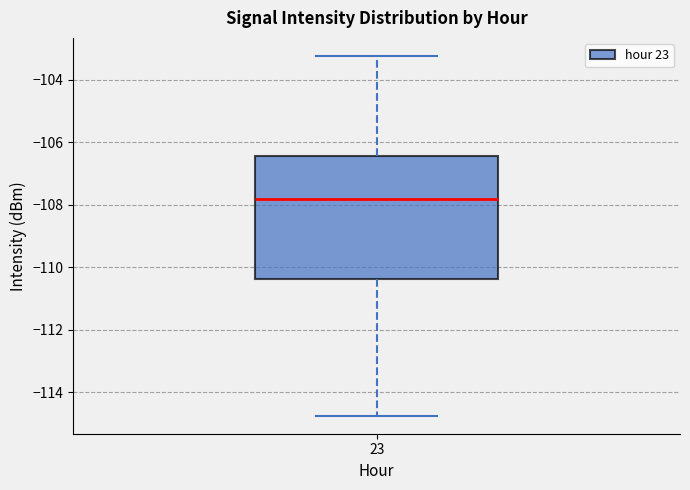

Where does the lower whisker of the box at x = 23 end on the y-axis? The values are not printed on the chart, so give them approximately, as read against the axis.

-114.8